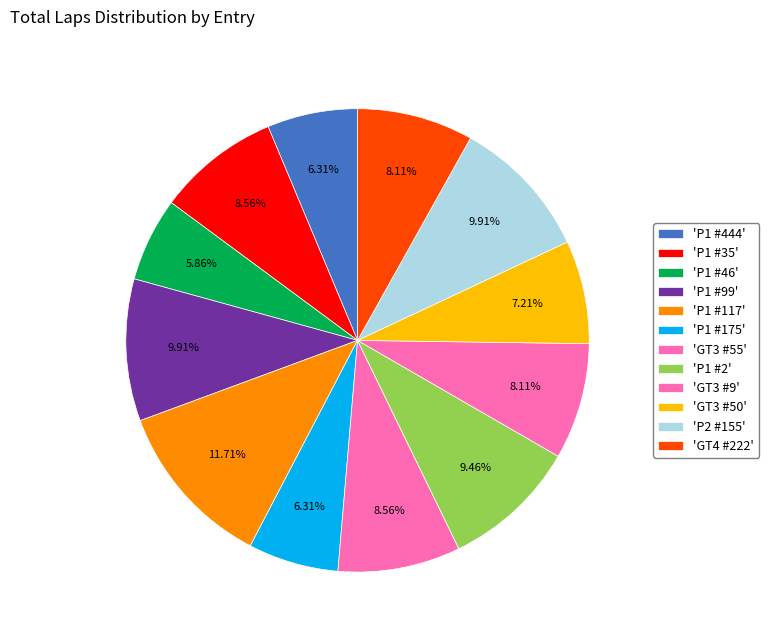

How many slices are in this pie chart?

12